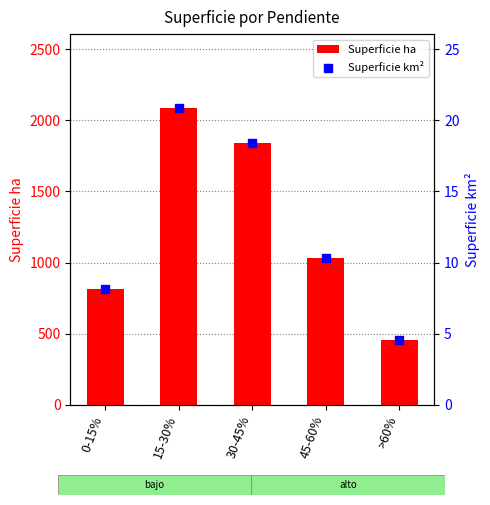

Which series has the largest total across all categories?

Superficie ha